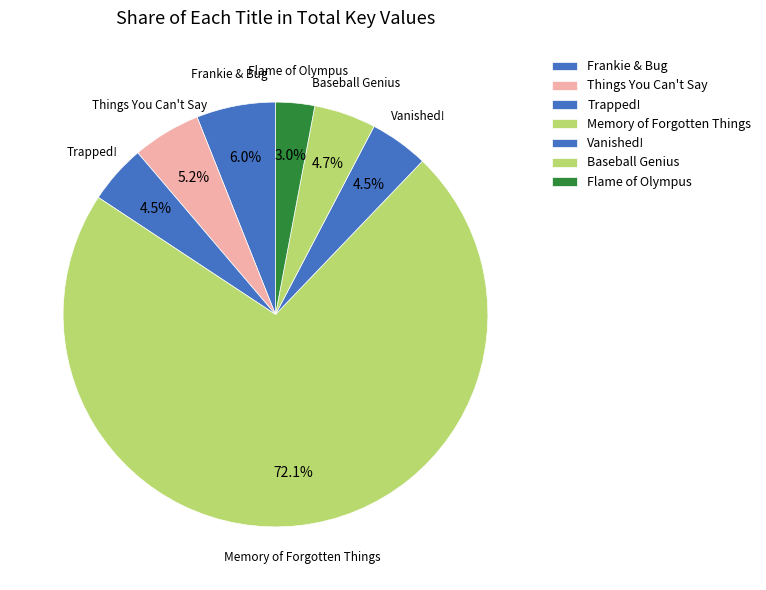

Which slice is the smallest?

Flame of Olympus